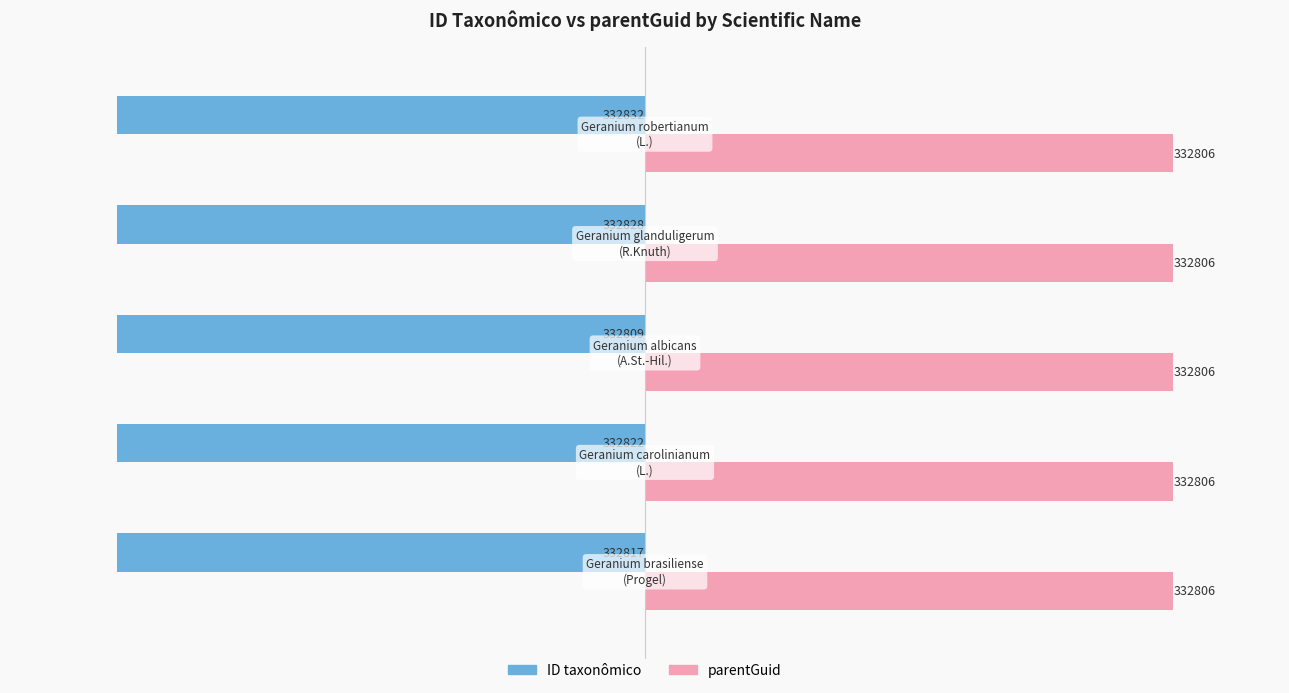

What are all the series names shown in the legend?

ID taxonômico, parentGuid